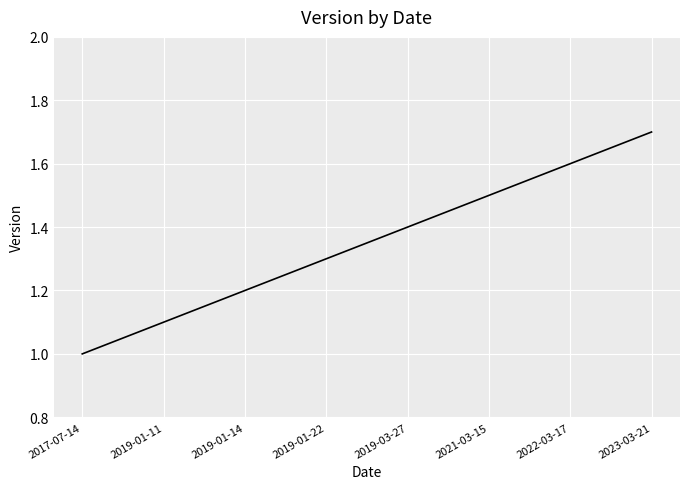

Count the number of values greater than 1.

7